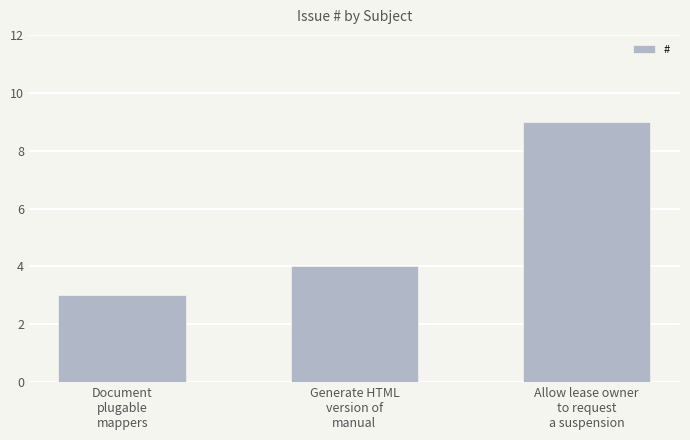

What is the sum of the values at Document
plugable
mappers and Generate HTML
version of
manual?

7